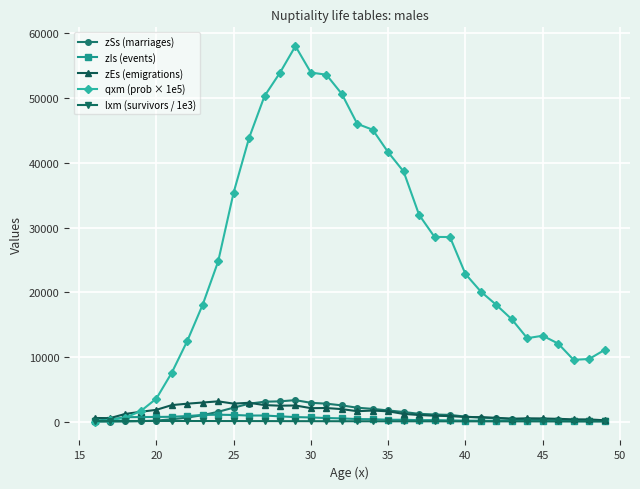

Does the chart have visible grid lines?

Yes